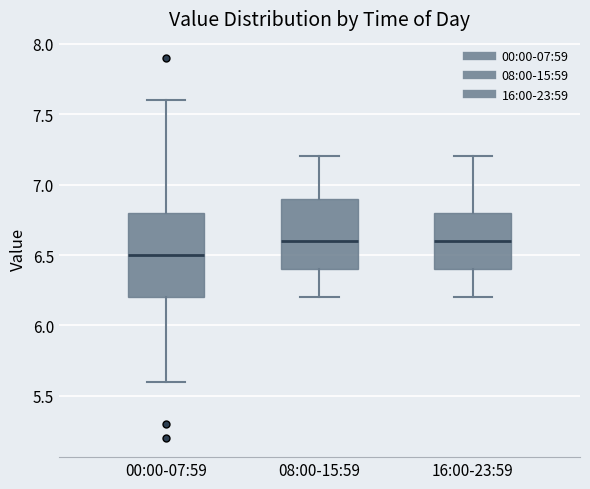

Reading left to right, transcribe this box plot: for each box, give where its median line is, the range the box spans, and where its two whiskers end, as read against the y-axis. The values are not printed on the chart, so give them approximately, as read against the axis.

00:00-07:59: median 6.5, box 6.2 to 6.8, whiskers 5.6 to 7.6
08:00-15:59: median 6.6, box 6.4 to 6.9, whiskers 6.2 to 7.2
16:00-23:59: median 6.6, box 6.4 to 6.8, whiskers 6.2 to 7.2